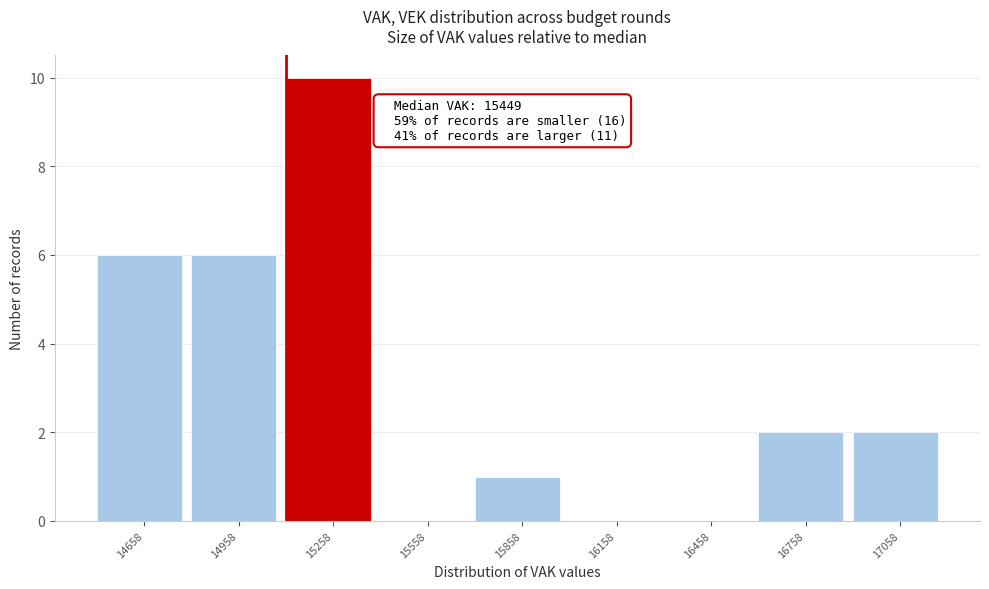

Reading left to right, what are all the values shown in this chart?

14658=6	14958=6	15258=10	15558=0	15858=1	16158=0	16458=0	16758=2	17058=2